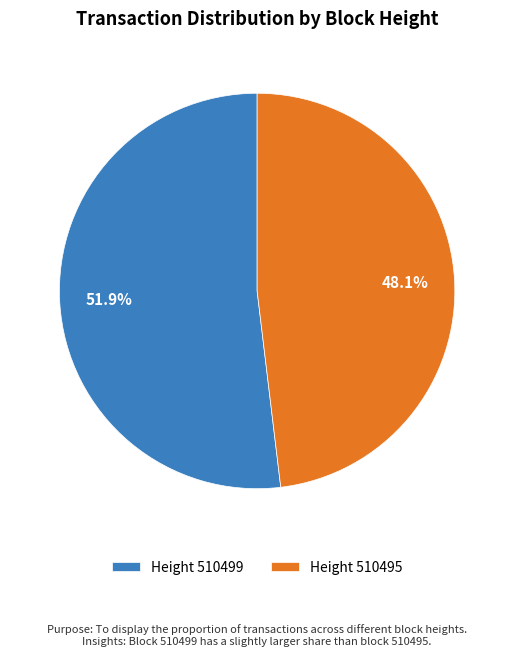

To the nearest percent, what is the difference between the largest and smallest slice percentages?

4%